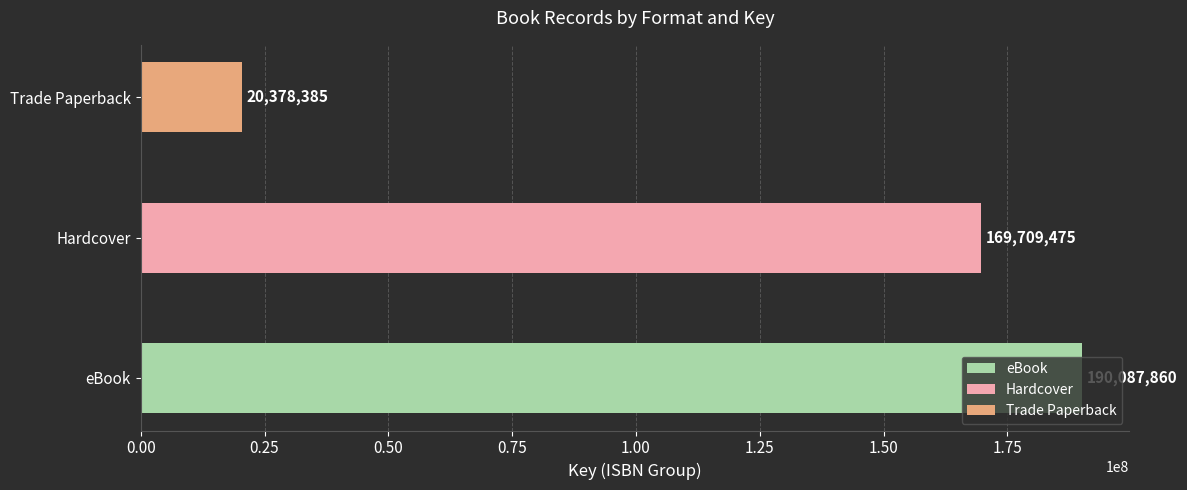

What is the sum of all values?

380175720